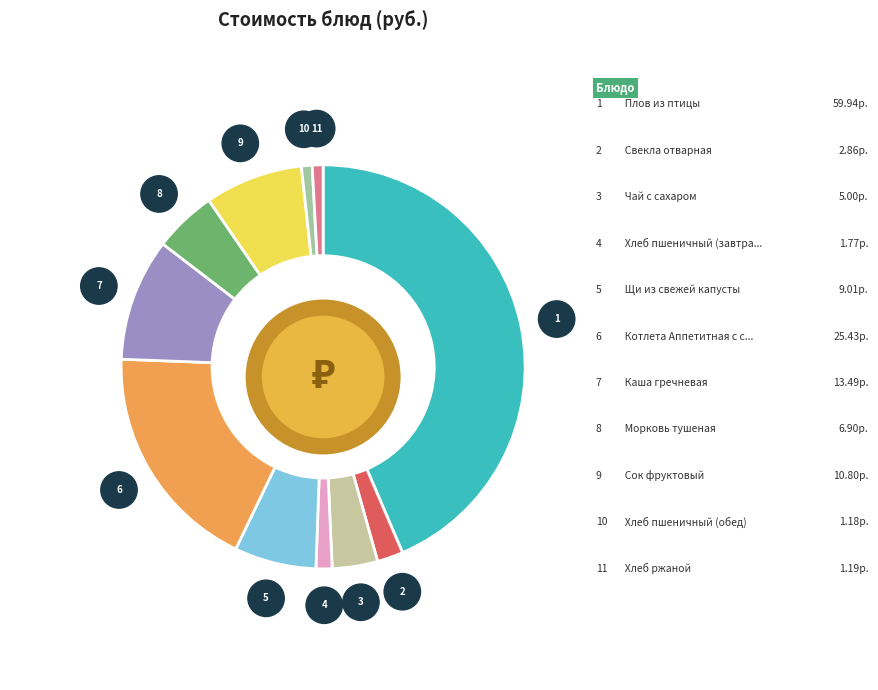

To the nearest percent, what is the difference between the Хлеб пшеничный (обед) and Каша гречневая slice percentages?

9%